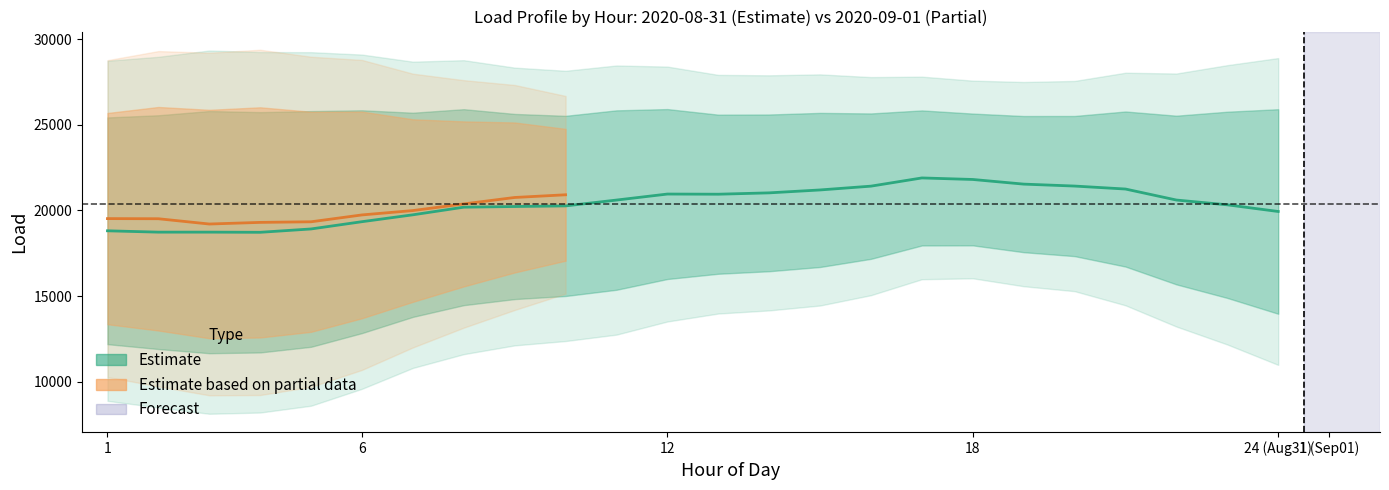

Which has a higher value, 8 or 0?

8